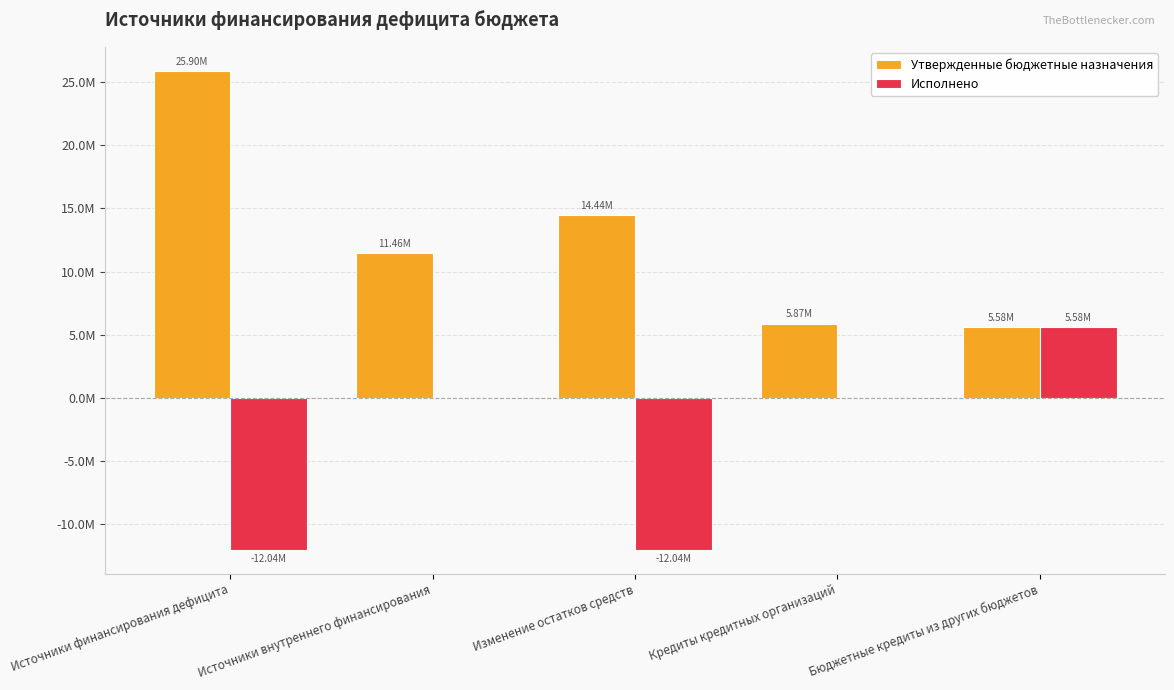

What is the difference between the highest and lowest values at Кредиты кредитных организаций?

5873750.0